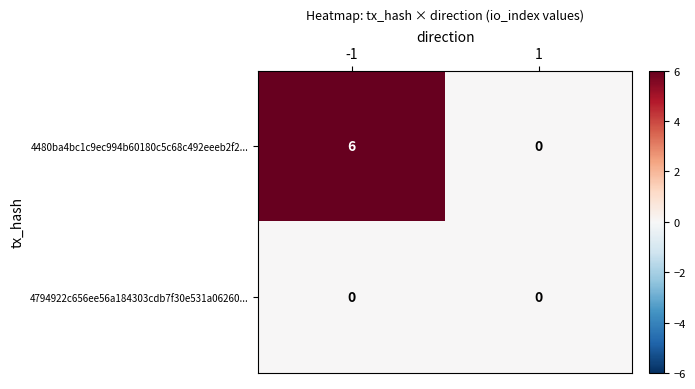

What is the spread (max minus min) of values at -1?

6